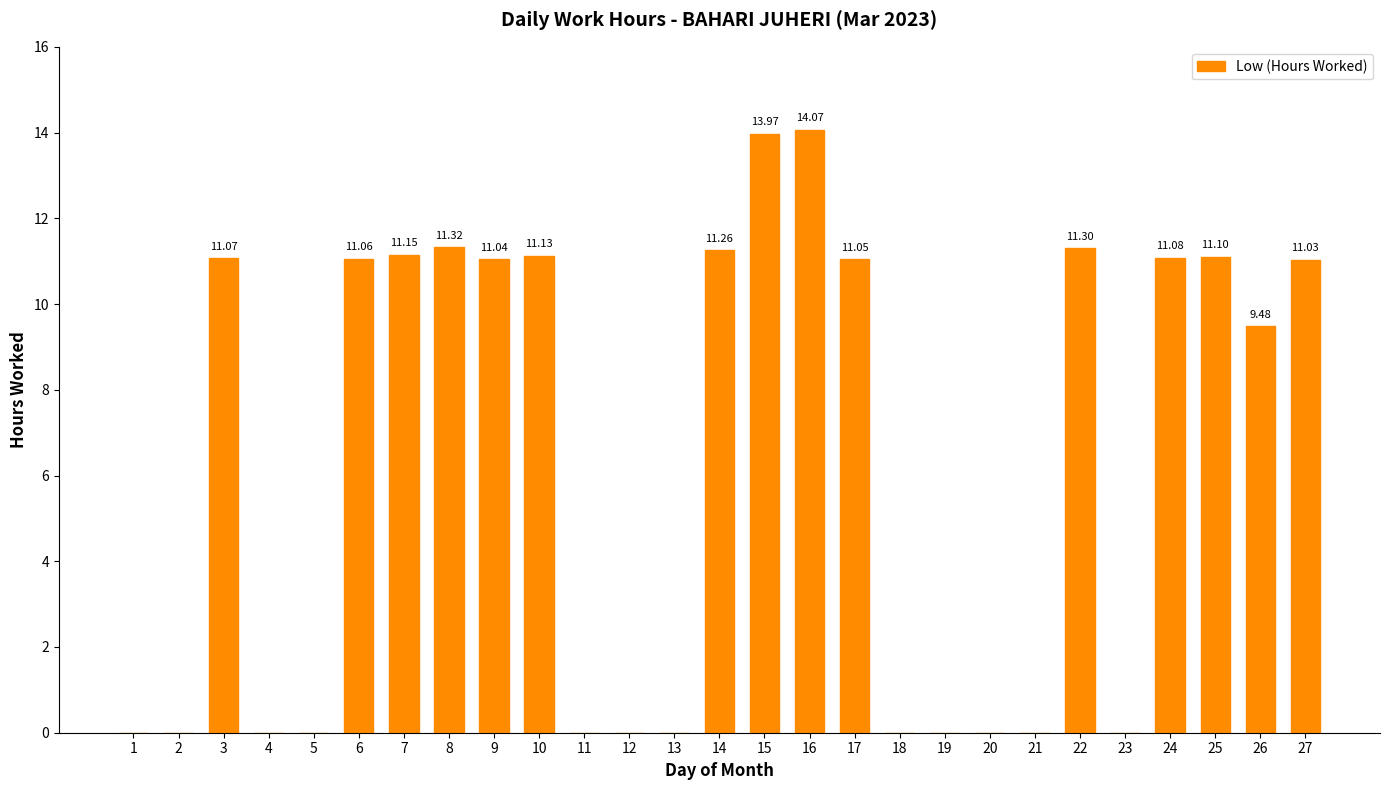

What is the sum of the values at 21 and 8?

11.3